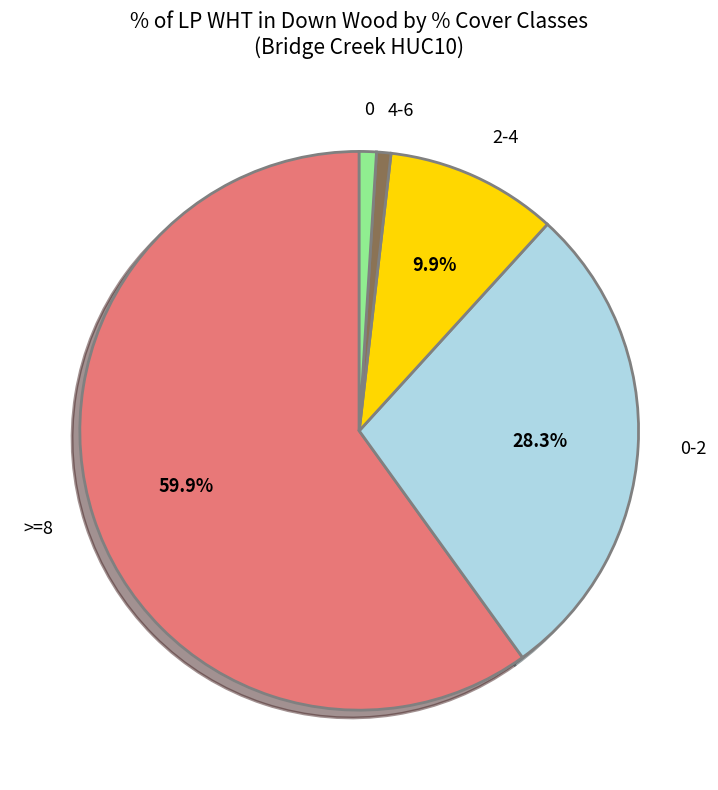

Does any single category account for the majority?

Yes